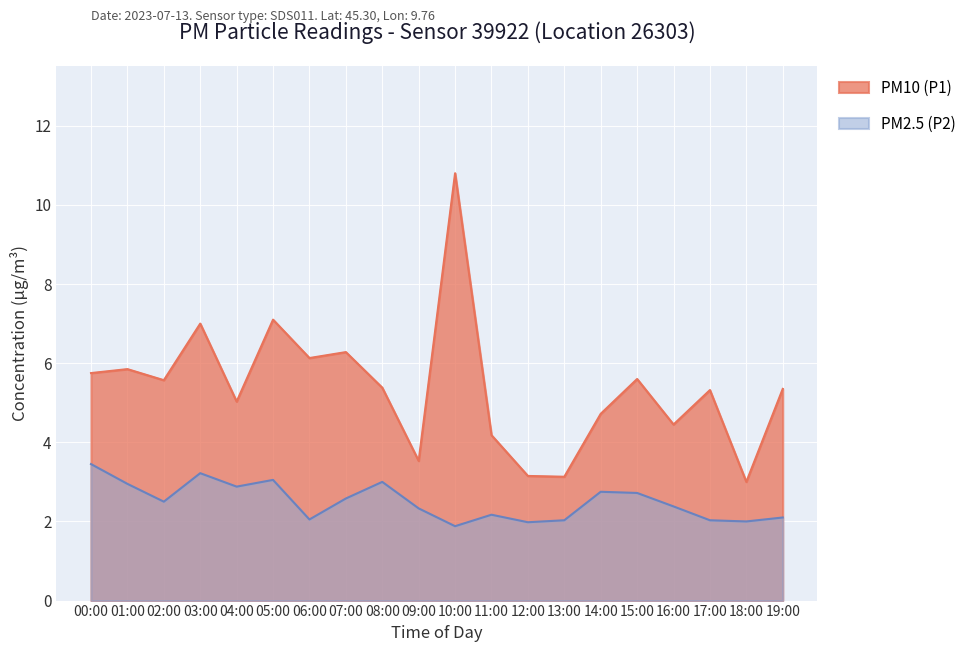

What is the label of the 14th point from the left?

13:00